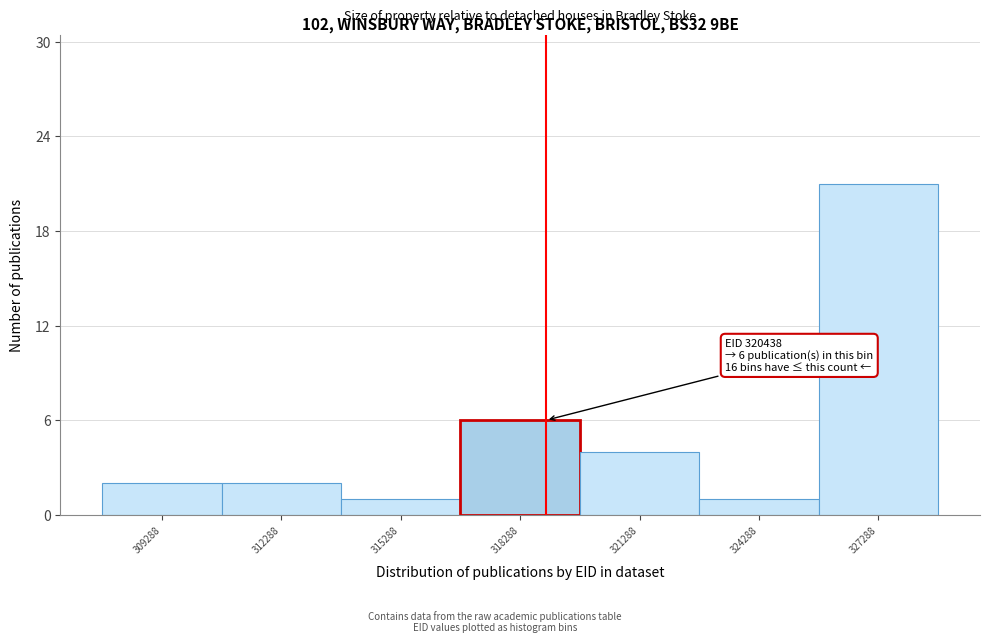

Reading right to left, list all the values displayed in this chart.

327288=21	324288=1	321288=4	318288=6	315288=1	312288=2	309288=2